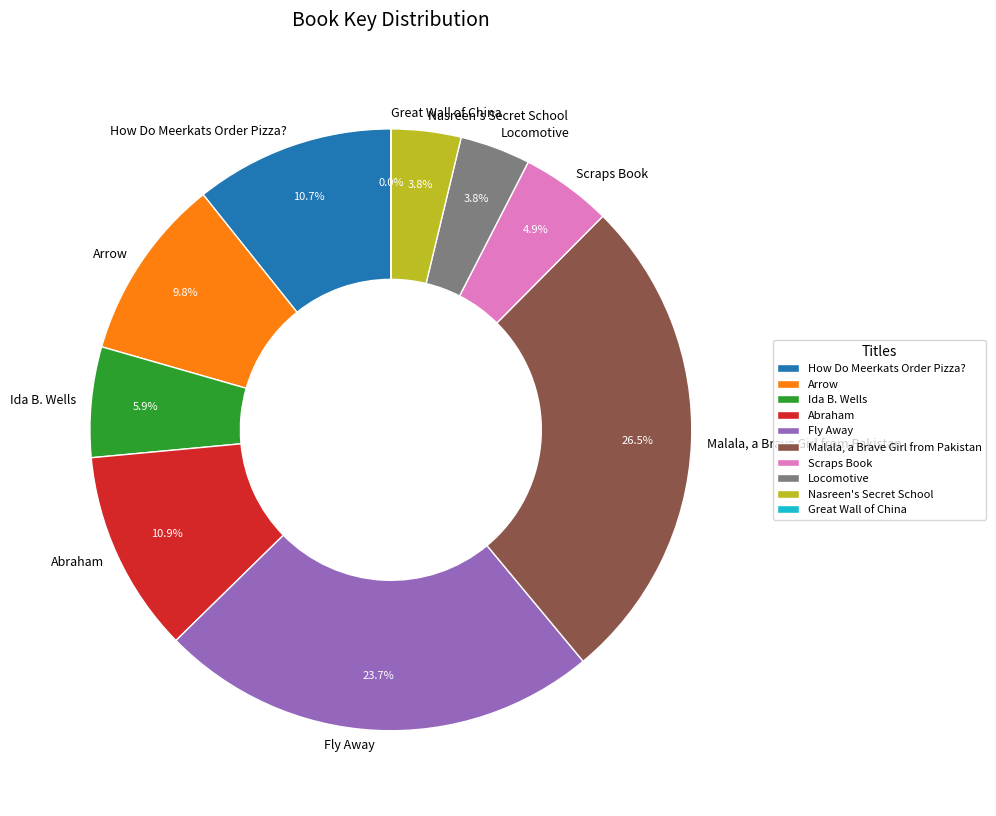

Approximately how many times larger is the value at Scraps Book compared to How Do Meerkats Order Pizza??

0.5